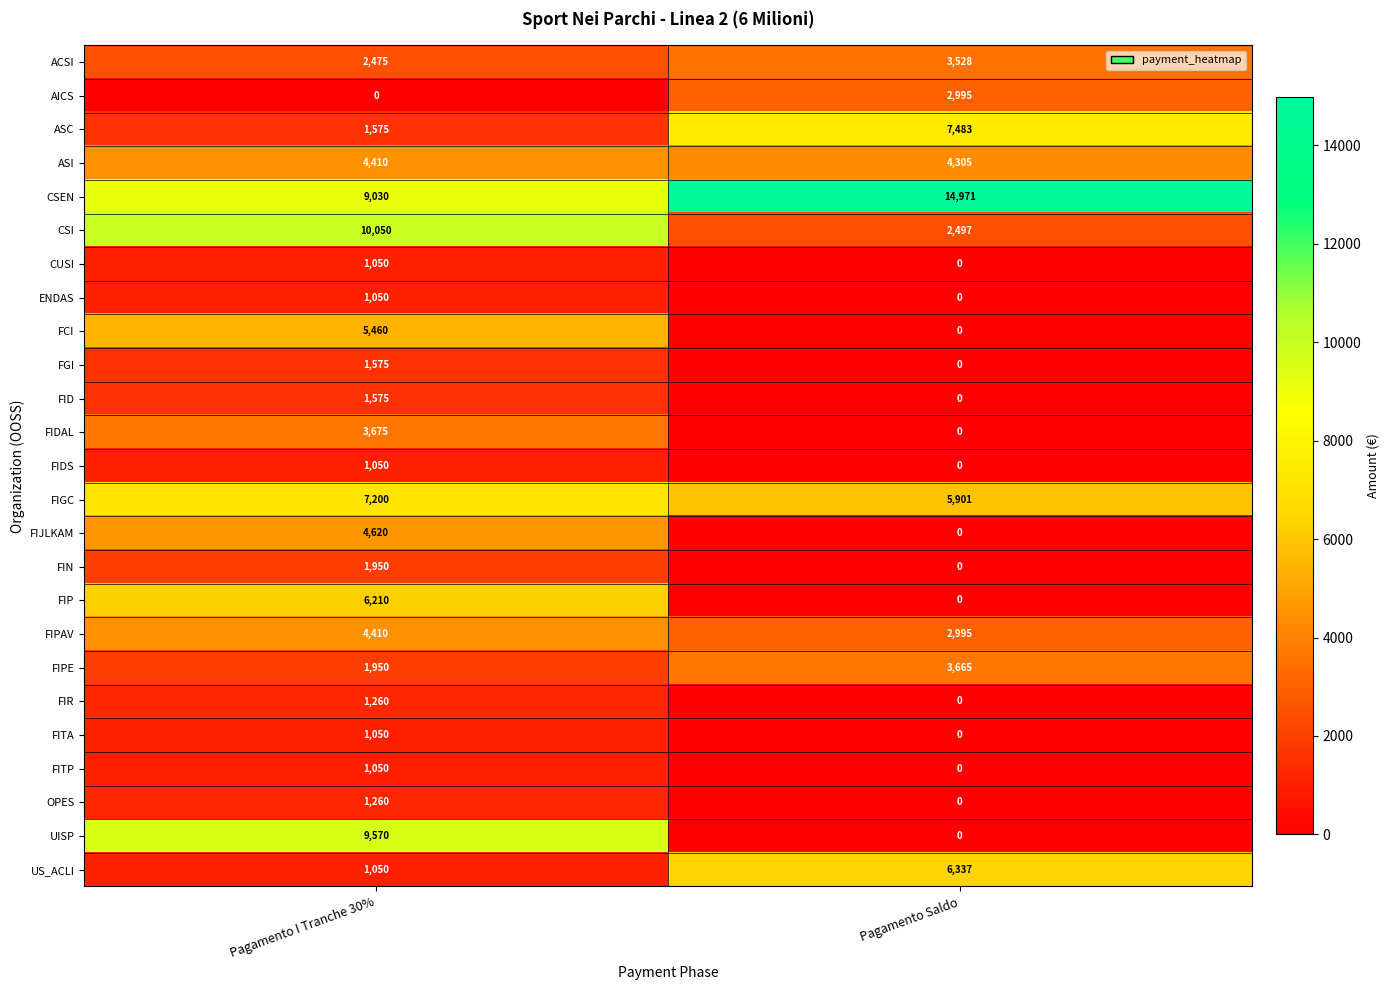

What is the spread (max minus min) of values at Pagamento Saldo?

14971